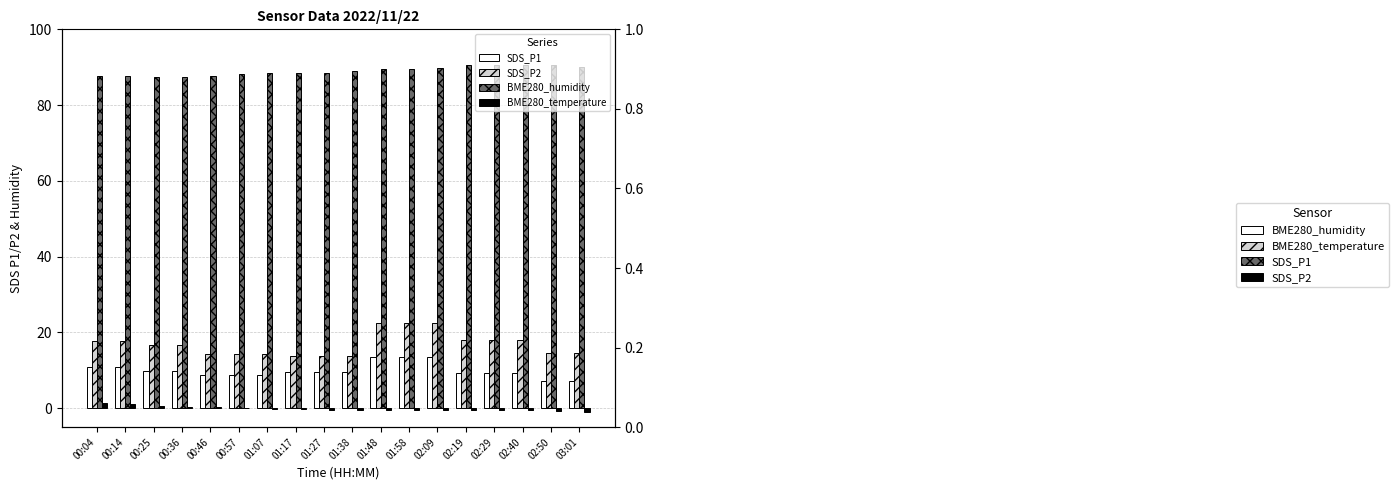

What is the highest value of the BME280_humidity series?

90.7